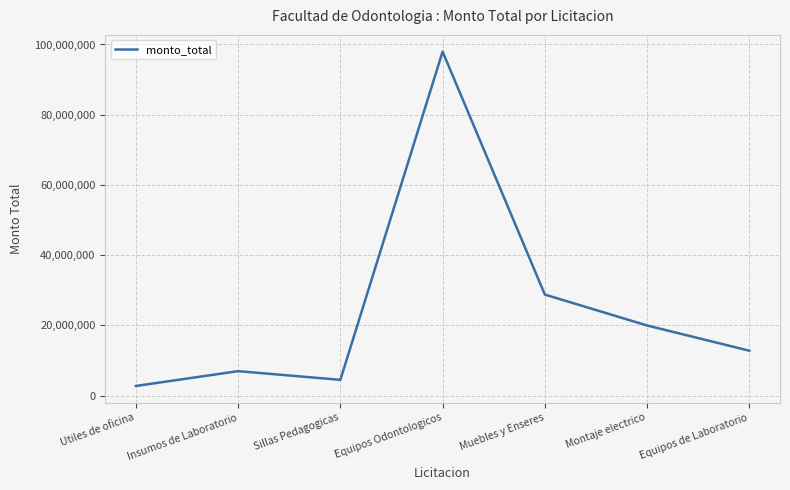

List the labels in order of value, largest first.

Equipos Odontologicos, Muebles y Enseres, Montaje electrico, Equipos de Laboratorio, Insumos de Laboratorio, Sillas Pedagogicas, Utiles de oficina